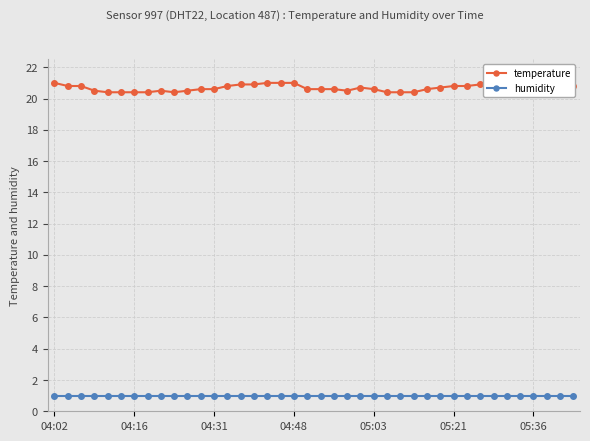

What is the spread (max minus min) of values at 26?

19.4